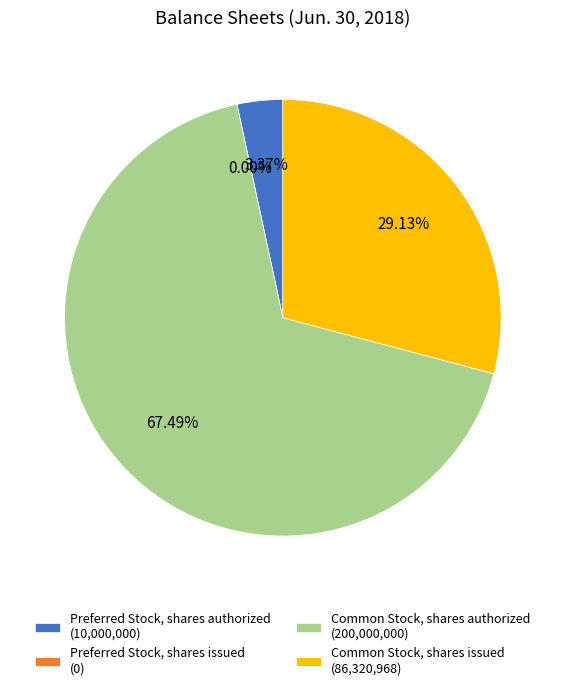

Which has a higher value, Preferred Stock, shares issued or Preferred Stock, shares authorized?

Preferred Stock, shares authorized